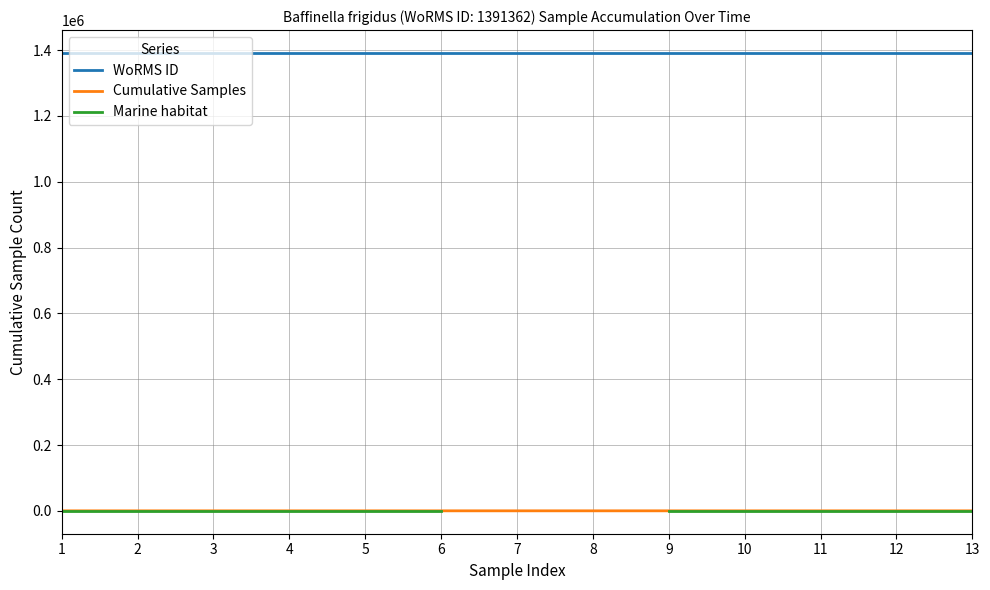

The value of WoRMS ID at 9 is 914613.7. True or false?

False